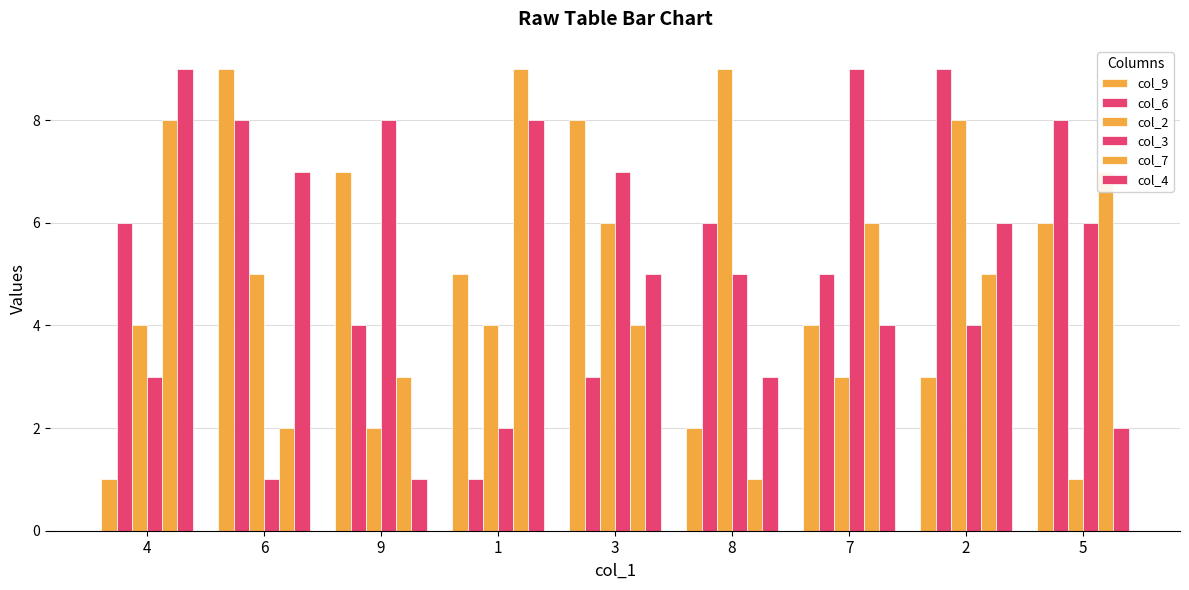

Are the bars horizontal?

No